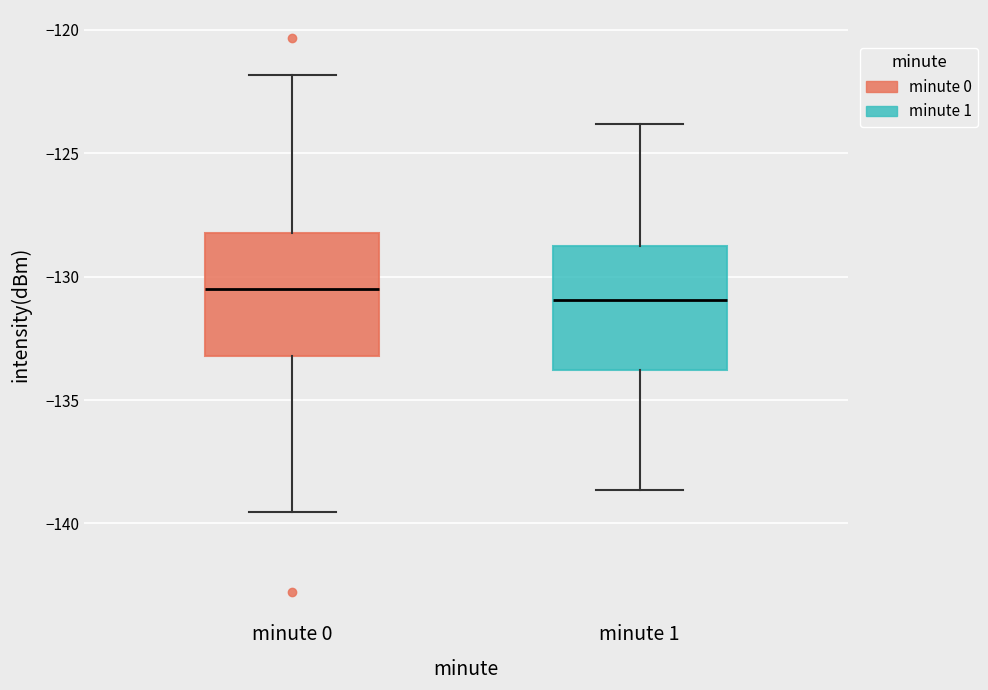

Where is the lower edge of the box for minute 0 on the y-axis? The values are not printed on the chart, so give them approximately, as read against the axis.

-133.0